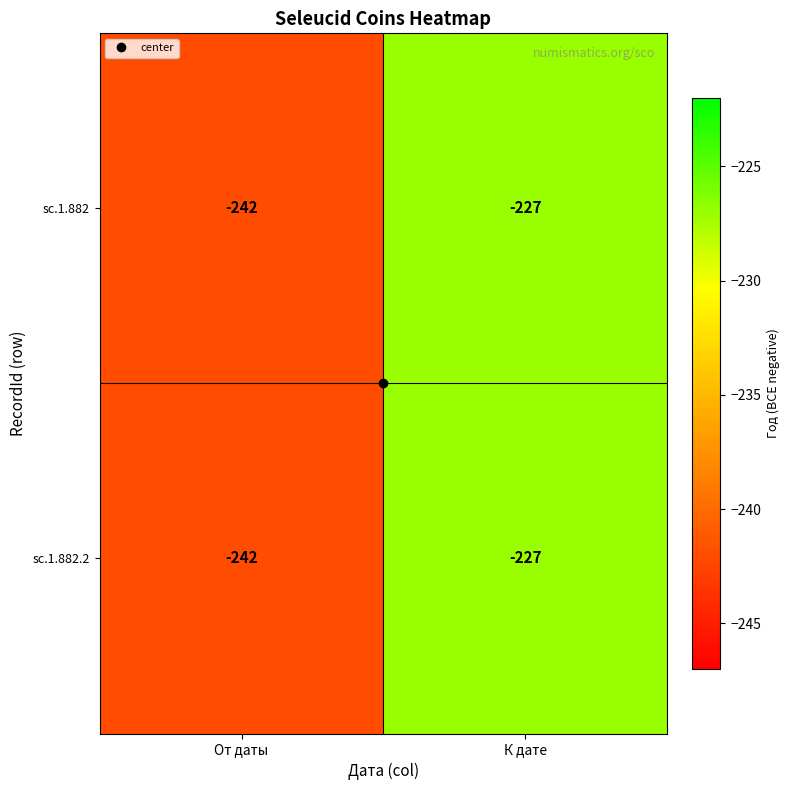

At which category is the sum across all series the highest?

К дате